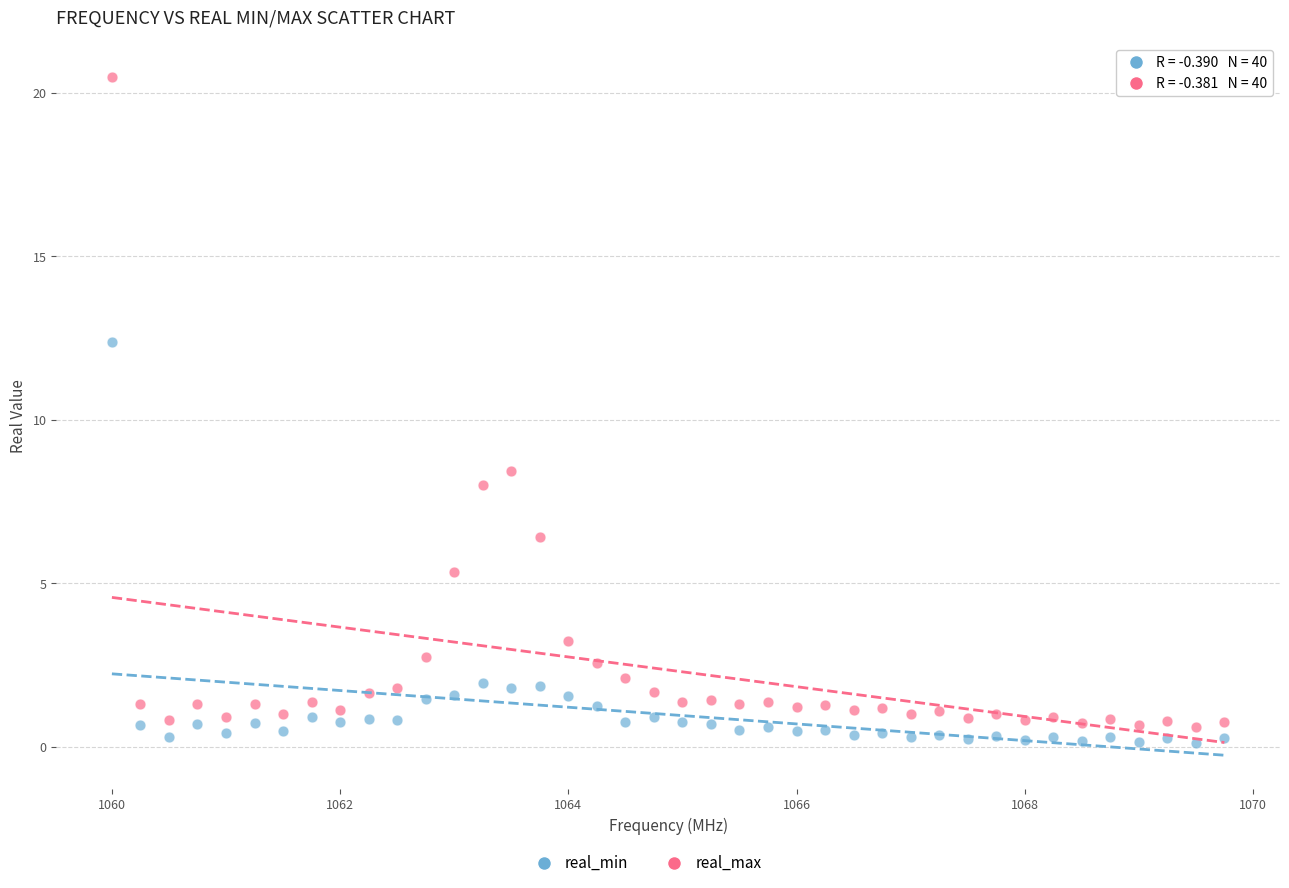

Which series has the widest spread of Y values?

real_max